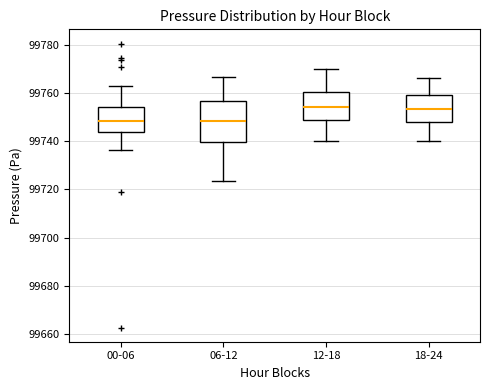

Comparing the boxes themselves (not the whiskers), which one is the tallest?

06-12